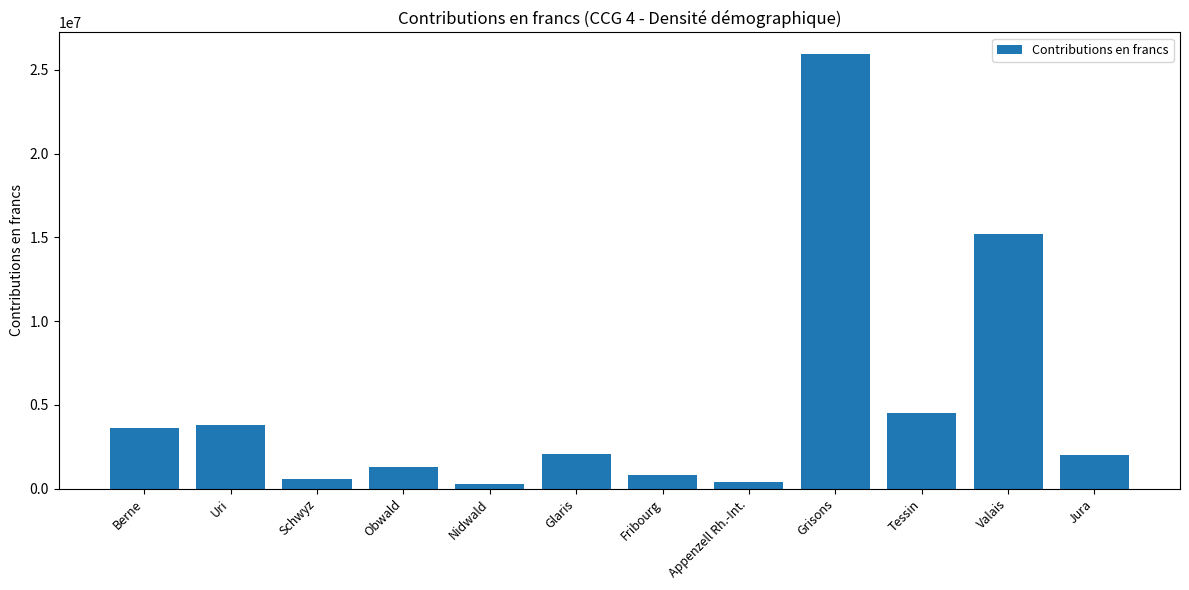

What is the sum of all values?

60488835.0